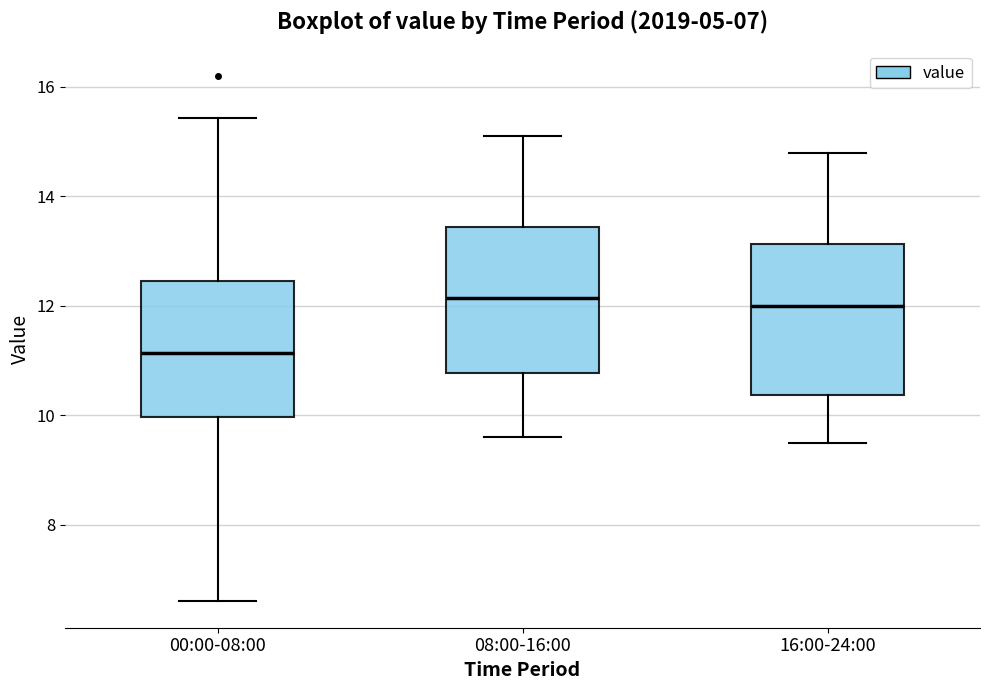

Where is the upper edge of the box for 08:00-16:00 on the y-axis? The values are not printed on the chart, so give them approximately, as read against the axis.

13.4